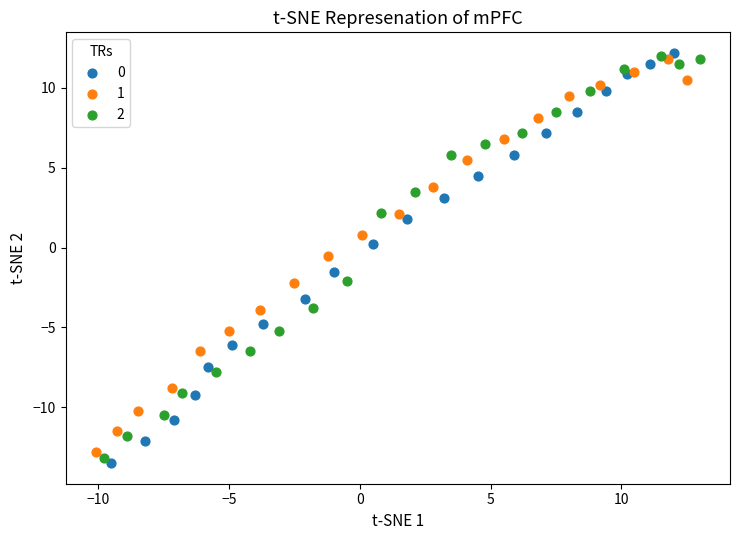

What are all the series names shown in the legend?

0, 1, 2